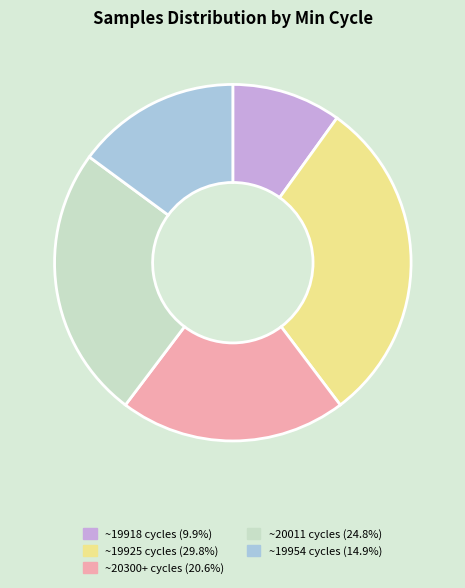

Is there a majority slice in this chart?

No